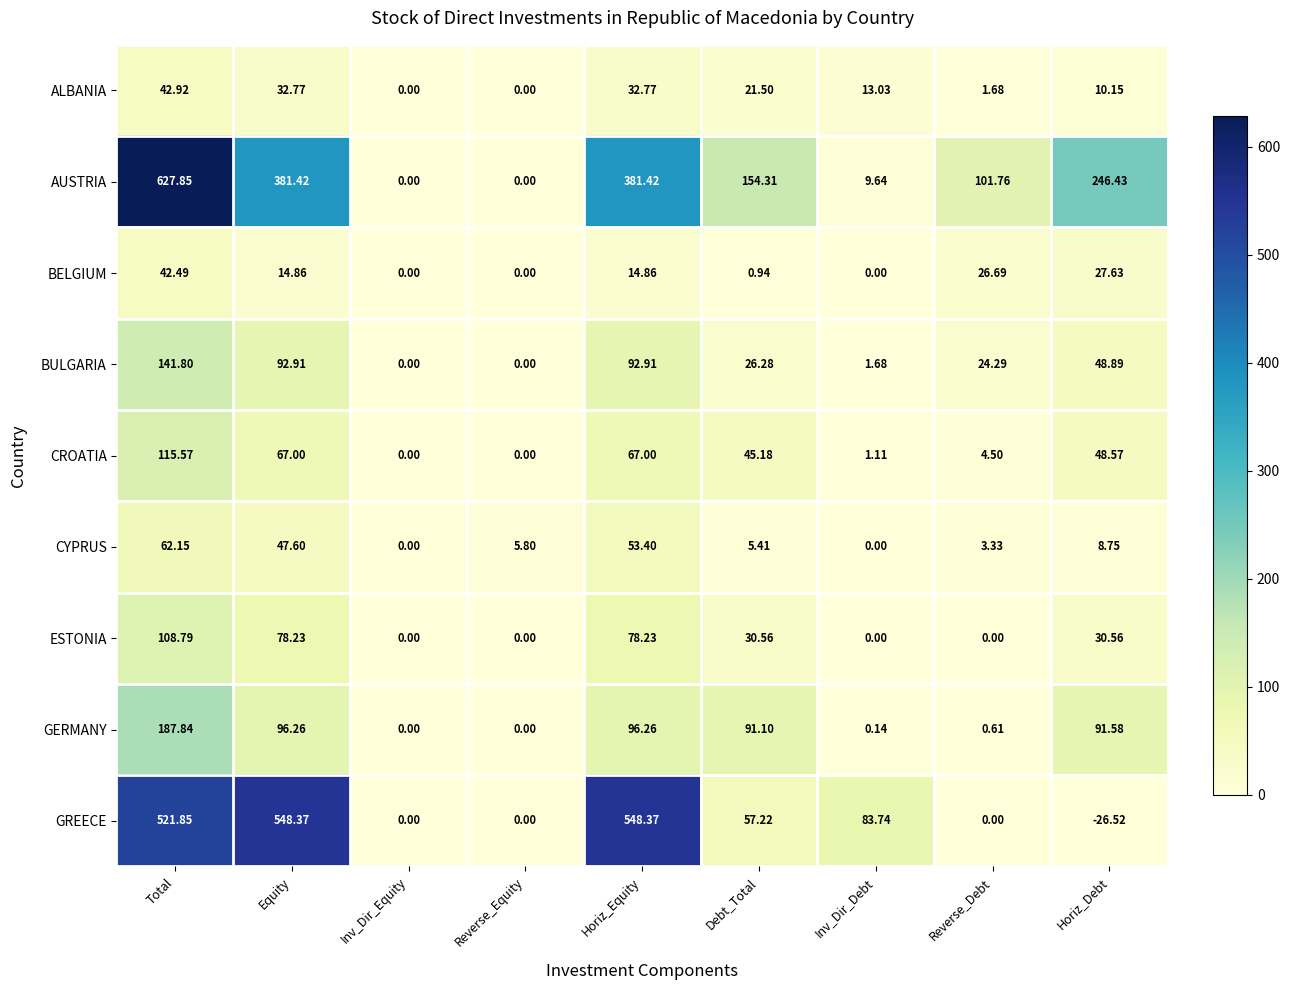

Rank the series by their maximum value, from highest to lowest.

AUSTRIA, GREECE, GERMANY, BULGARIA, CROATIA, ESTONIA, CYPRUS, ALBANIA, BELGIUM